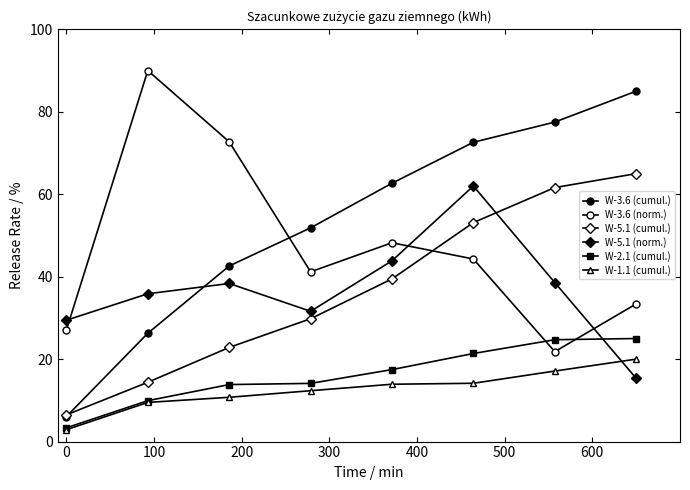

How many lines are shown in the chart?

6